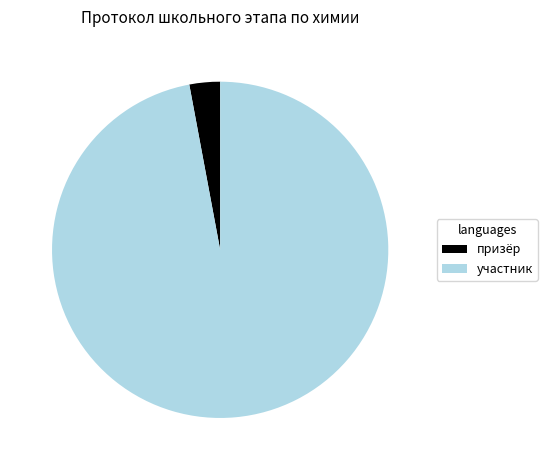

Which has a higher value, призёр or участник?

участник